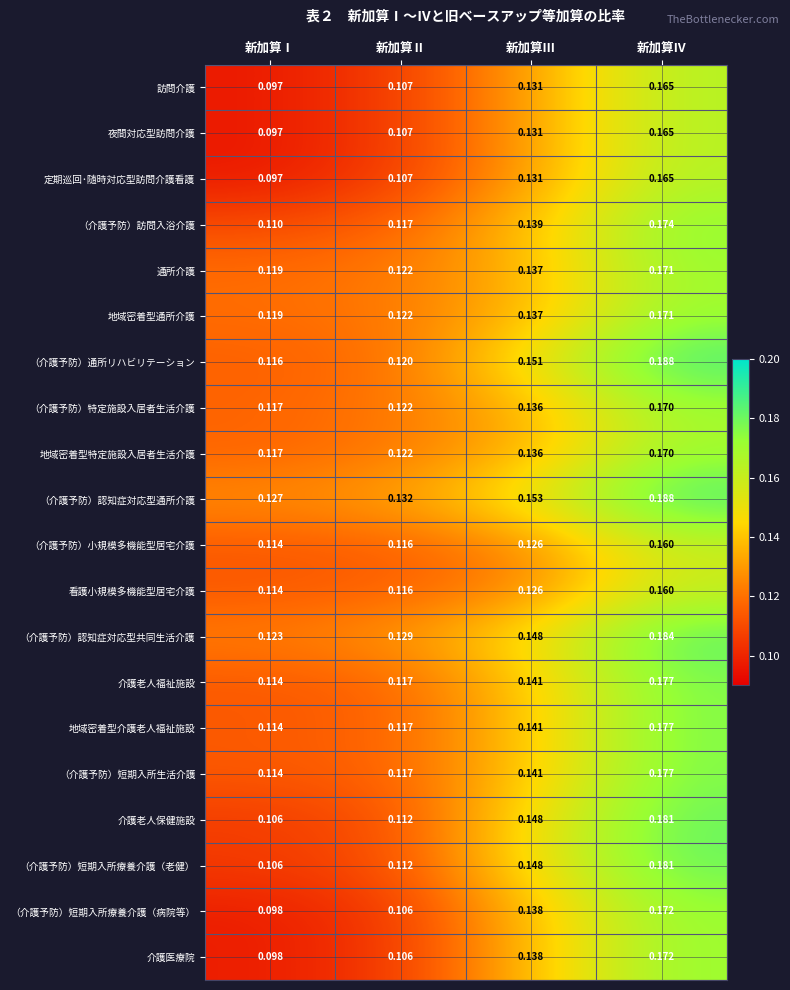

How many series are shown in this chart?

20